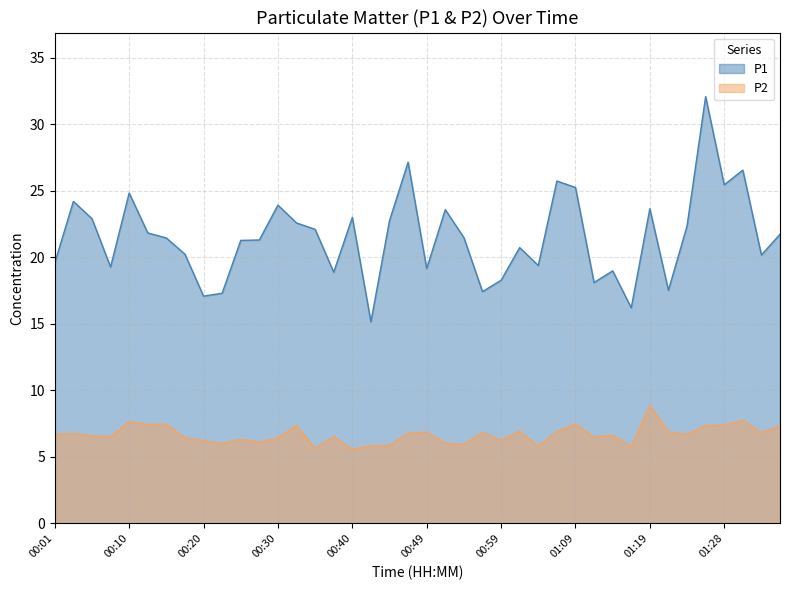

Does the chart display data point markers on the line(s)?

No